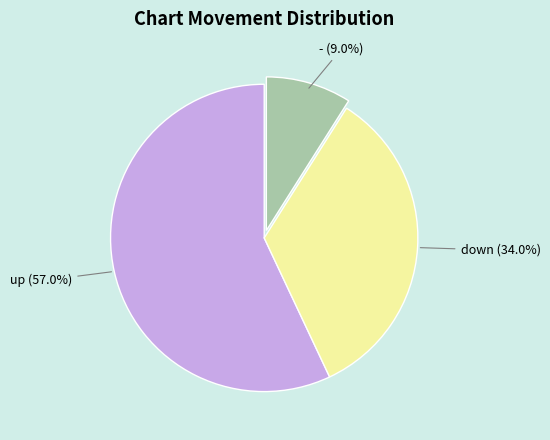

Is there a majority slice in this chart?

Yes